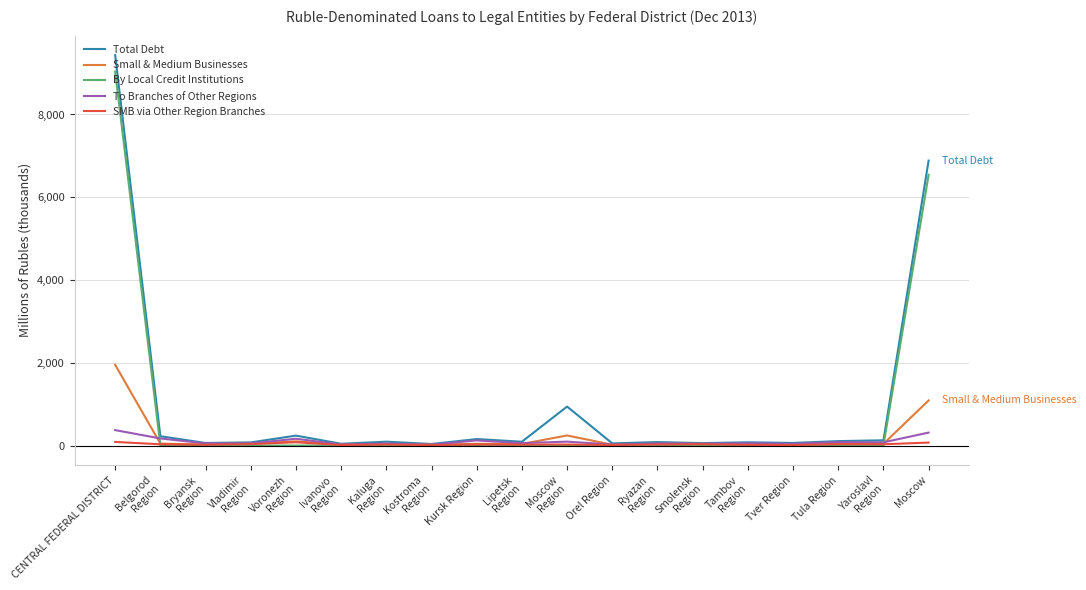

What is the maximum value for Small & Medium Businesses?

1951.1